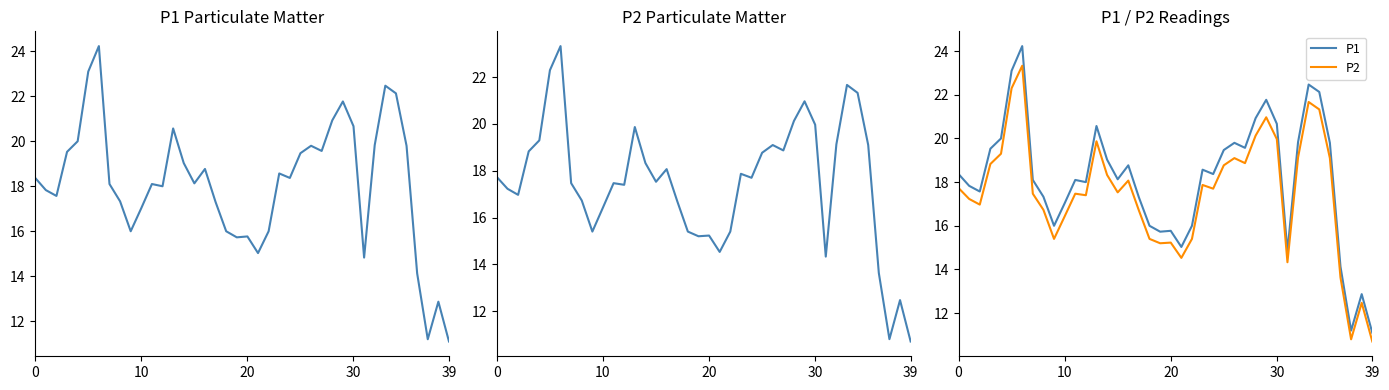

How many lines are shown in the chart?

2